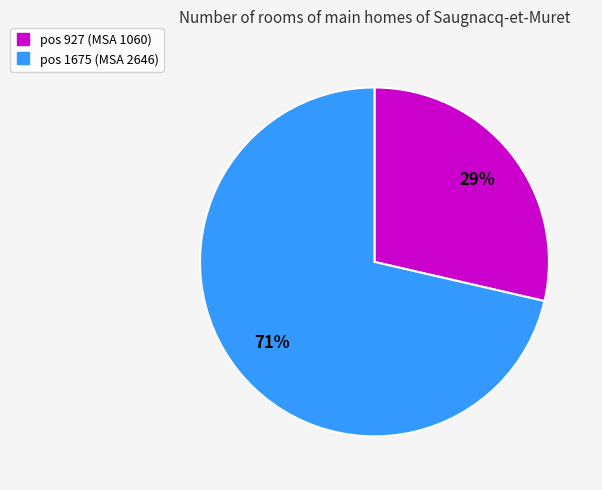

To the nearest percent, what is the average slice percentage?

50%